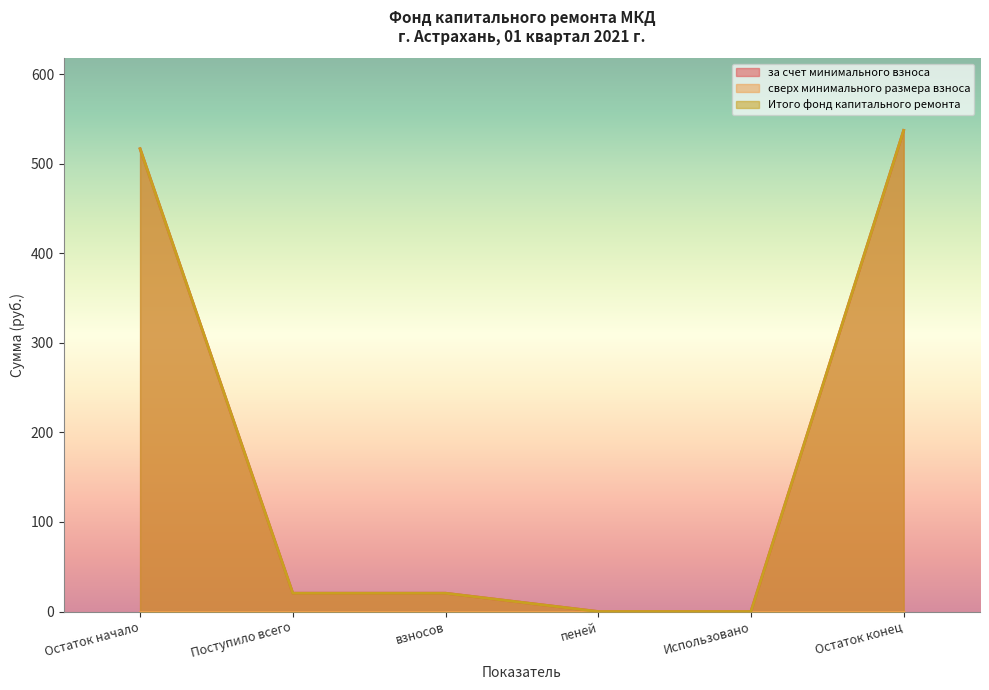

True or false: за счет минимального взноса and Итого фонд капитального ремонта intersect in this chart.

False